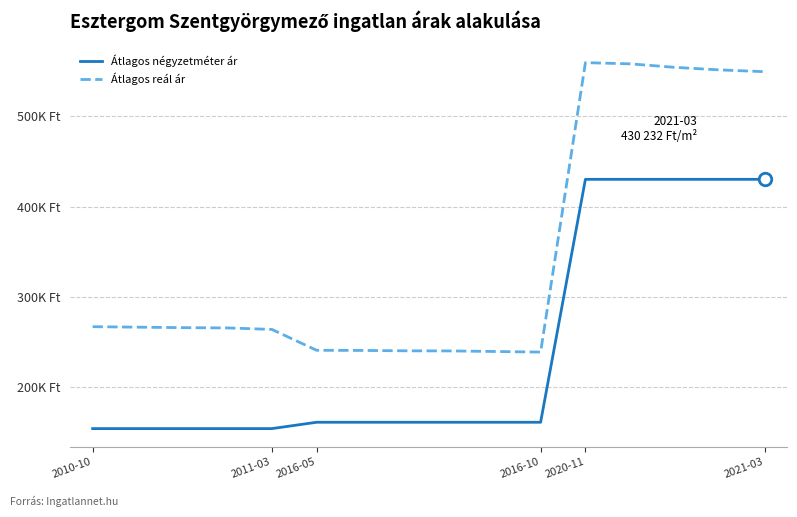

At which label is Átlagos reál ár closest to 399196?

2010-10